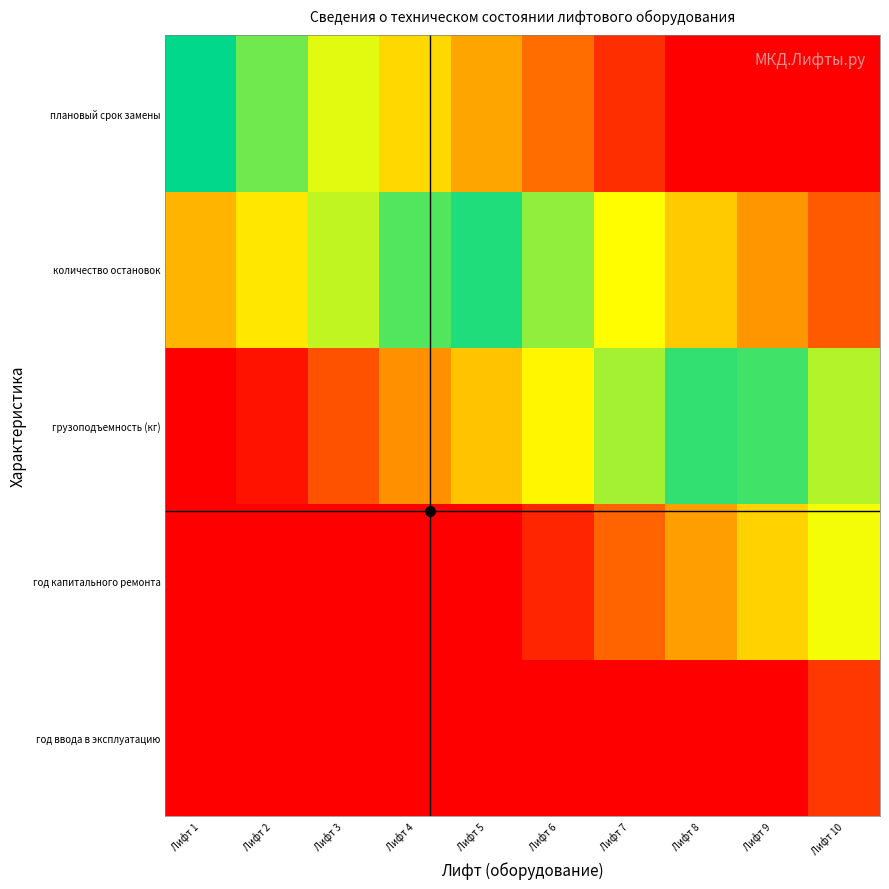

What is the difference between the highest and lowest values at Лифт 1?

0.5